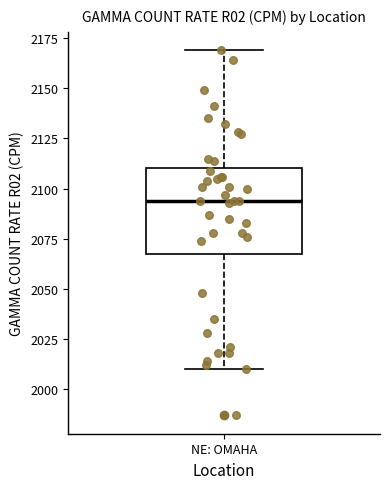

Transcribe this box plot: give where the median line is, the range the box spans, and where the two whiskers end, as read against the y-axis. The values are not printed on the chart, so give them approximately, as read against the axis.

median 2095, box 2070 to 2110, whiskers 2010 to 2170